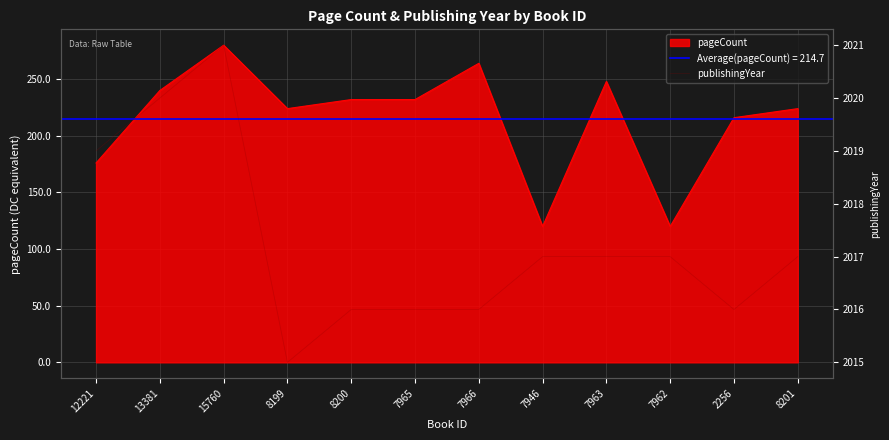

The chart shows a value of 2019 at 12221. True or false?

True